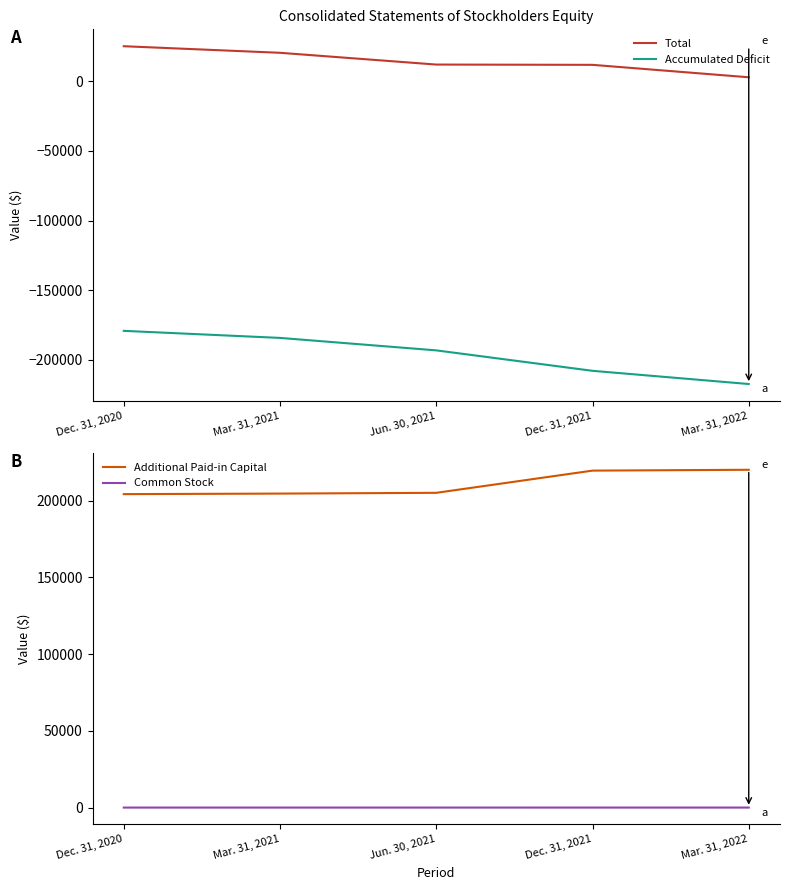

Reading right to left, list all the values displayed in this chart.

Total: 2790	11714	11915	20357	25072
Accumulated Deficit: -217249	-207776	-193112	-184173	-179109
Additional Paid-in Capital: 220019	219471	205011	204515	204166
Common Stock: 20	19	16	15	15